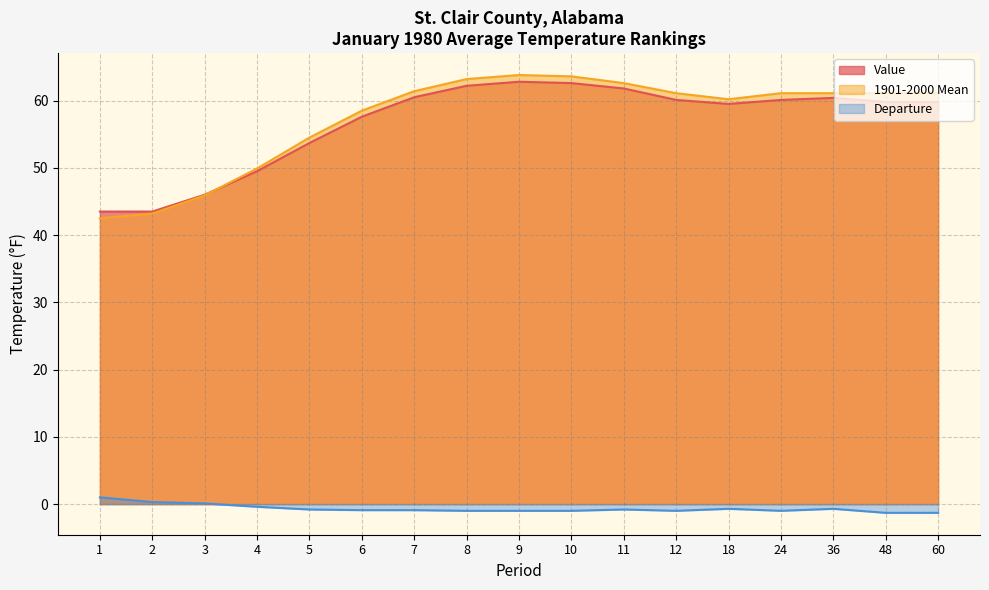

How many values in Departure are above zero?

3